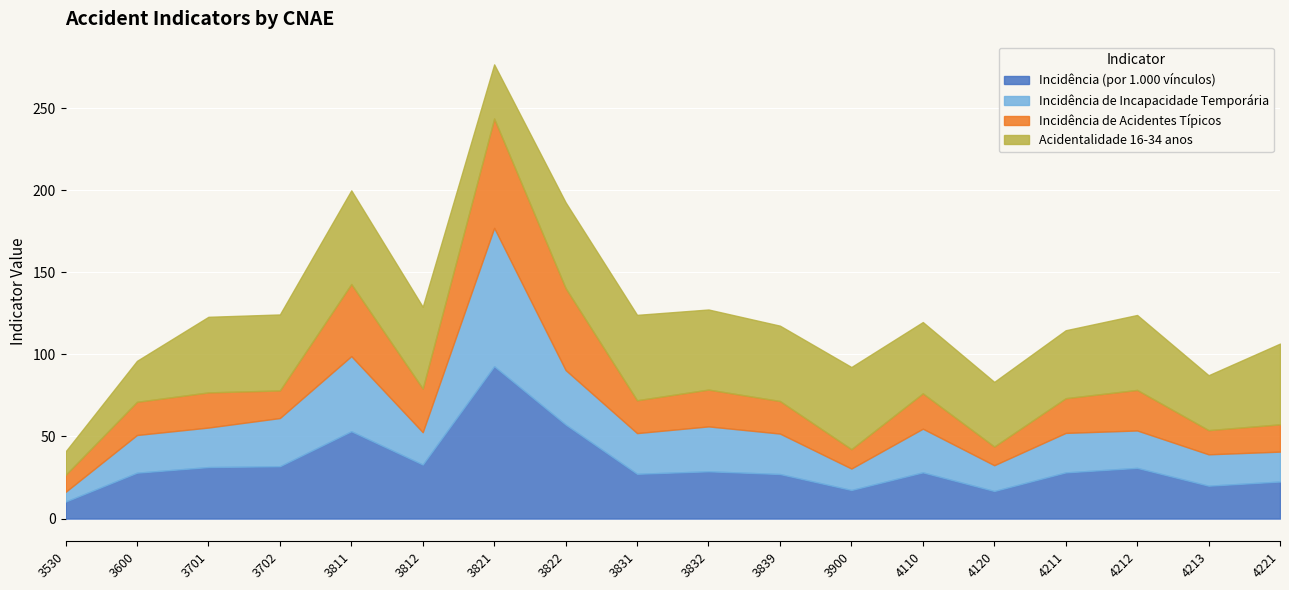

Is the value of Incidência de Incapacidade Temporária at 3839 greater than the value of Incidência (por 1.000 vínculos) at 3821?

No